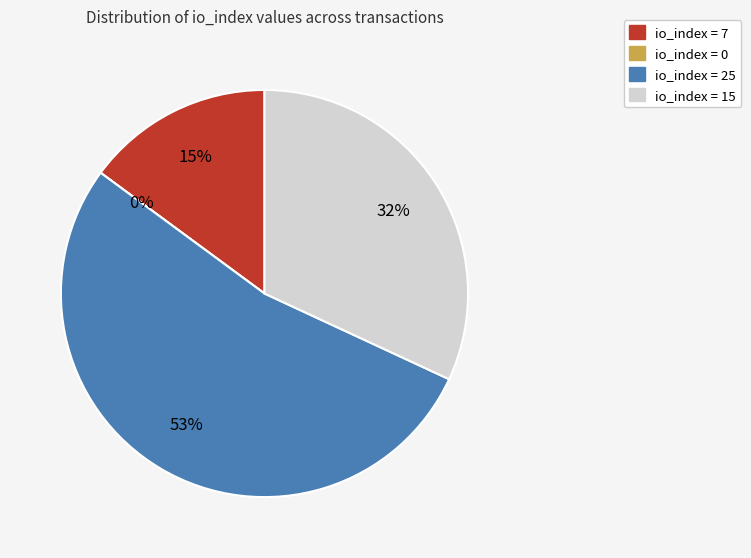

Which category has the smallest portion of the pie?

io_index=0